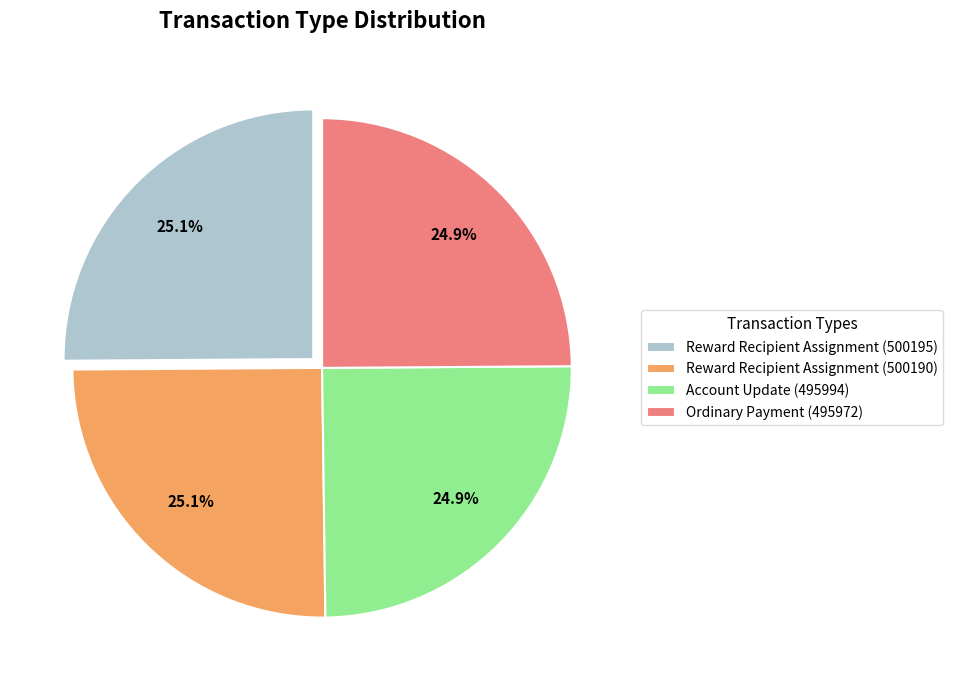

Is there a majority slice in this chart?

No